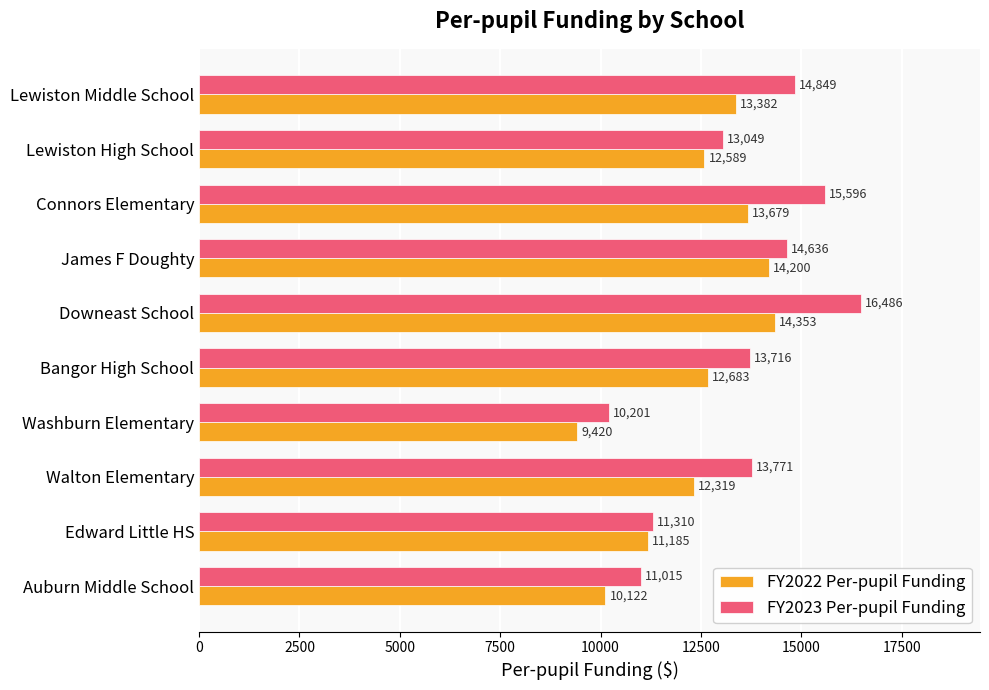

What are all the series names shown in the legend?

FY2022 Per-pupil Funding, FY2023 Per-pupil Funding